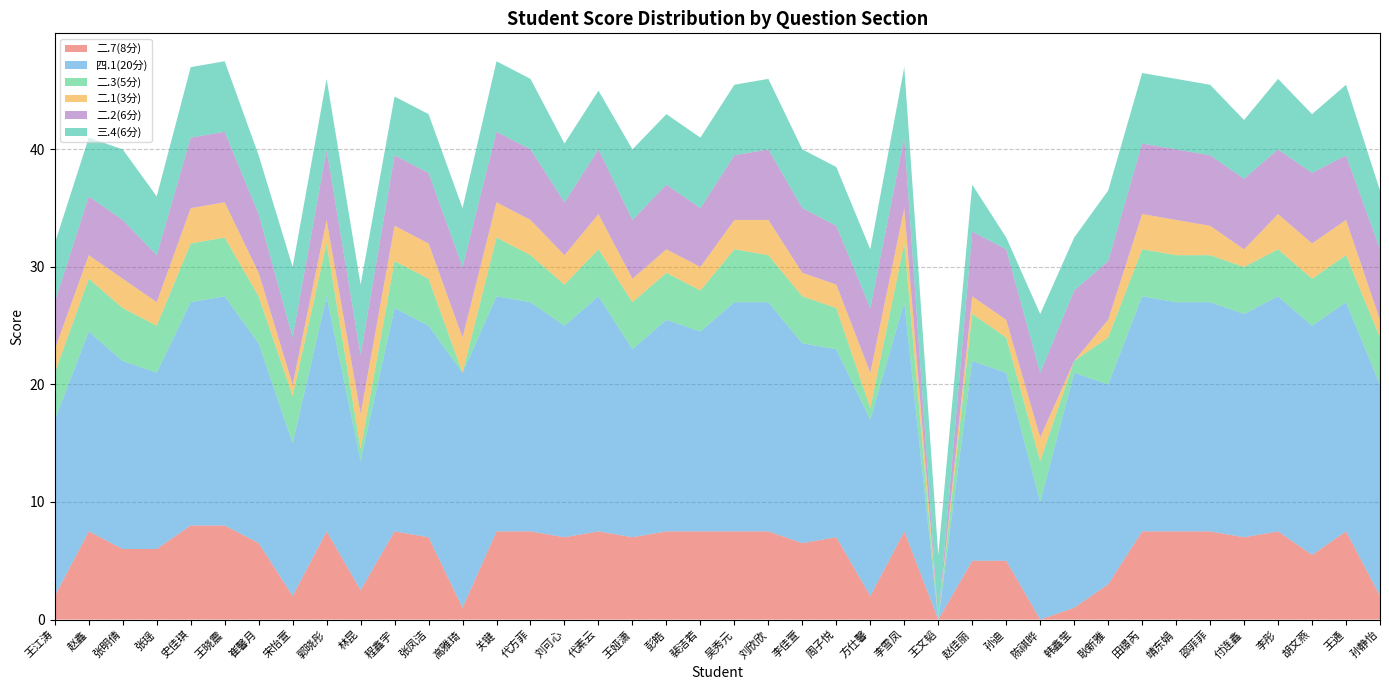

Reading left to right, what are all the values shown in this chart?

二.7(8分): 2.0	7.5	6.0	6.0	8.0	8.0	6.5	2.0	7.5	2.5	7.5	7.0	1.0	7.5	7.5	7.0	7.5	7.0	7.5	7.5	7.5	7.5	6.5	7.0	2.0	7.5	0.0	5.0	5.0	0.0	1.0	3.0	7.5	7.5	7.5	7.0	7.5	5.5	7.5	2.0
四.1(20分): 15.0	17.0	16.0	15.0	19.0	19.5	17.0	13.0	20.0	11.0	19.0	18.0	20.0	20.0	19.5	18.0	20.0	16.0	18.0	17.0	19.5	19.5	17.0	16.0	15.0	19.5	0.0	17.0	16.0	10.0	20.0	17.0	20.0	19.5	19.5	19.0	20.0	19.5	19.5	18.0
二.3(5分): 4.0	4.5	4.5	4.0	5.0	5.0	4.0	4.0	4.5	1.0	4.0	4.0	0.0	5.0	4.0	3.5	4.0	4.0	4.0	3.5	4.5	4.0	4.0	3.5	1.0	5.0	0.0	4.0	3.0	3.5	1.0	4.0	4.0	4.0	4.0	4.0	4.0	4.0	4.0	4.0
二.1(3分): 2.0	2.0	2.5	2.0	3.0	3.0	2.0	1.0	2.0	3.0	3.0	3.0	3.0	3.0	3.0	2.5	3.0	2.0	2.0	2.0	2.5	3.0	2.0	2.0	3.0	3.0	0.0	1.5	1.5	2.0	0.0	1.5	3.0	3.0	2.5	1.5	3.0	3.0	3.0	1.5
二.2(6分): 4.0	5.0	5.0	4.0	6.0	6.0	5.0	4.0	6.0	5.0	6.0	6.0	6.0	6.0	6.0	4.5	5.5	5.0	5.5	5.0	5.5	6.0	5.5	5.0	5.5	6.0	0.0	5.5	6.0	5.5	6.0	5.0	6.0	6.0	6.0	6.0	5.5	6.0	5.5	6.0
三.4(6分): 5.0	5.0	6.0	5.0	6.0	6.0	5.0	6.0	6.0	6.0	5.0	5.0	5.0	6.0	6.0	5.0	5.0	6.0	6.0	6.0	6.0	6.0	5.0	5.0	5.0	6.0	5.5	4.0	1.0	5.0	4.5	6.0	6.0	6.0	6.0	5.0	6.0	5.0	6.0	5.0